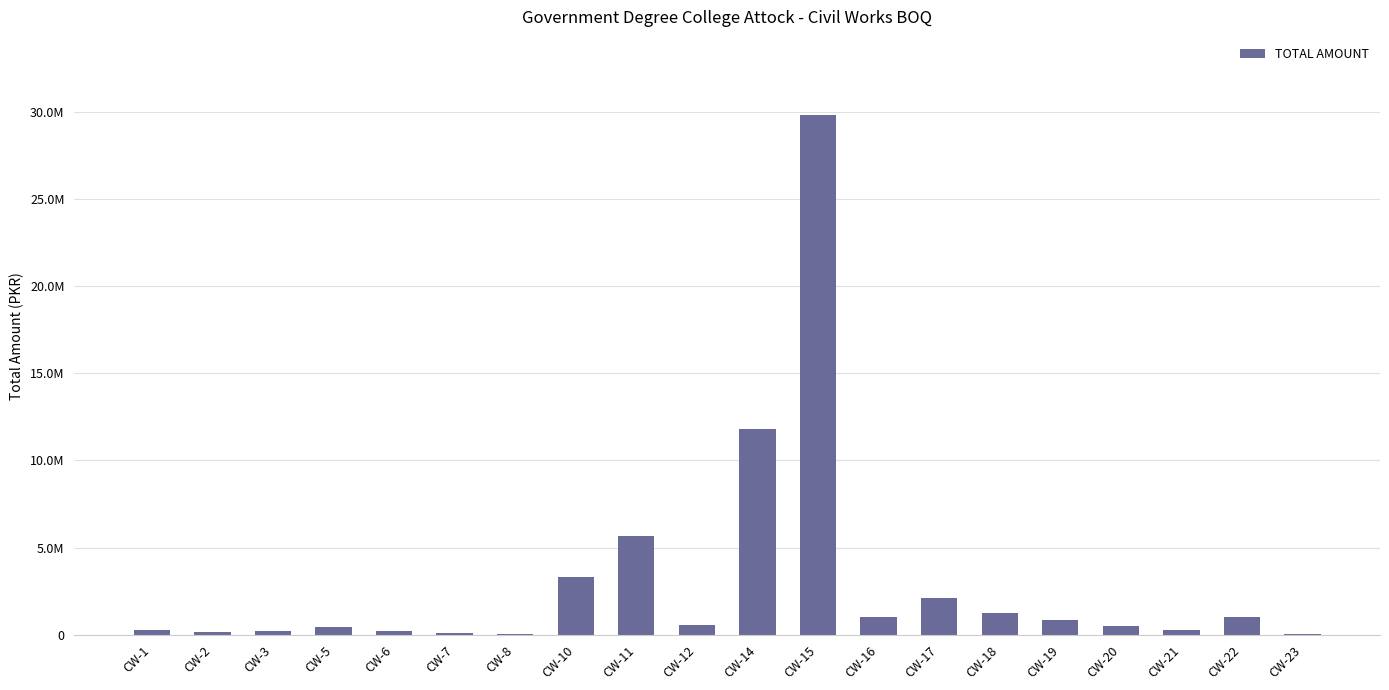

Where is the data nearest to the value 14931418?

CW-14